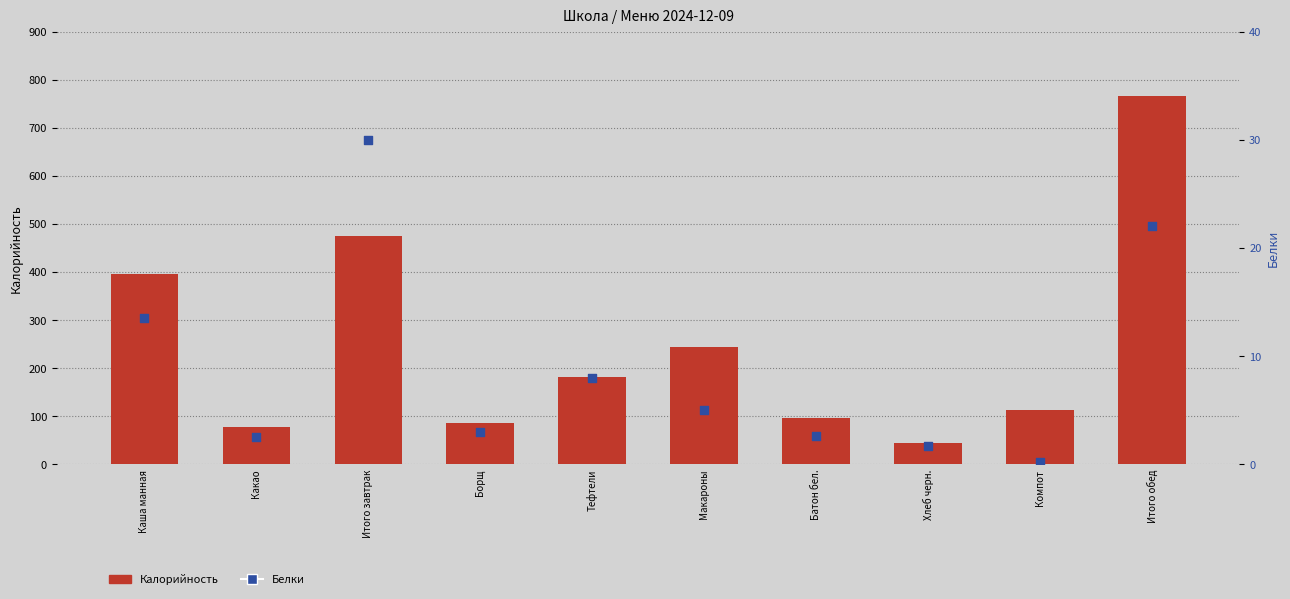

At which category is the sum across all series the highest?

Итого обед